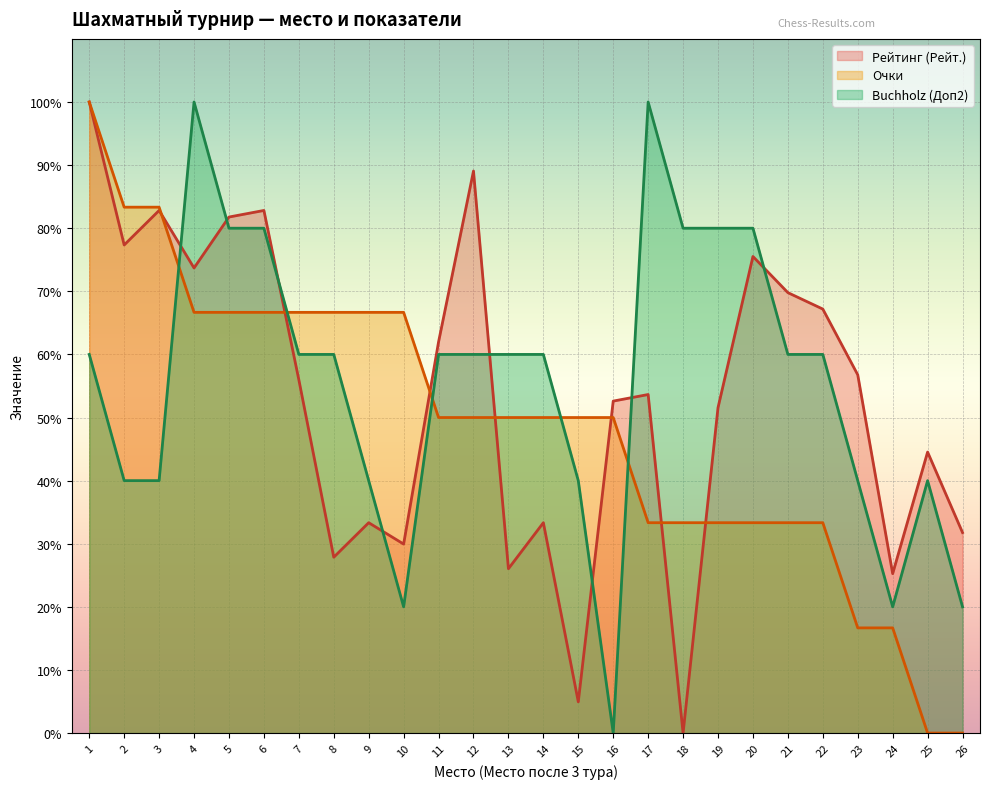

How many interior local peaks does the Рейтинг (Рейт.) series have?

8